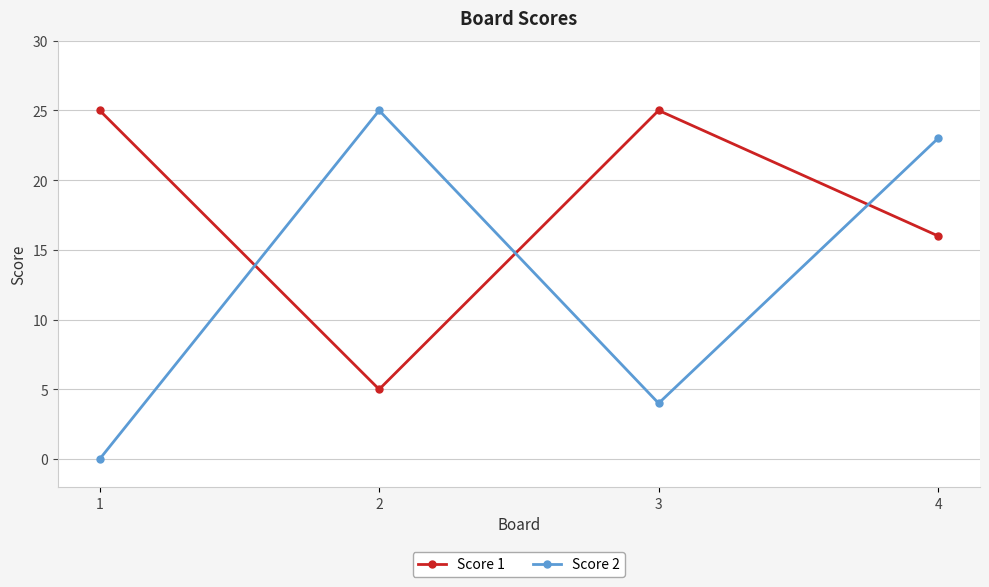

Rank the series by their average value, from lowest to highest.

Score 2, Score 1